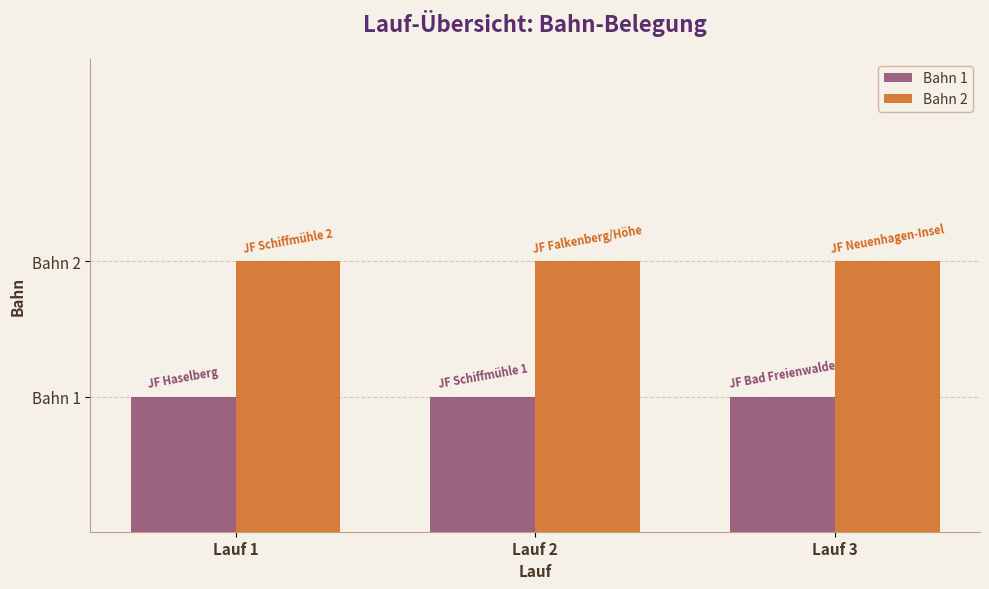

What are all the series names shown in the legend?

Bahn 1, Bahn 2